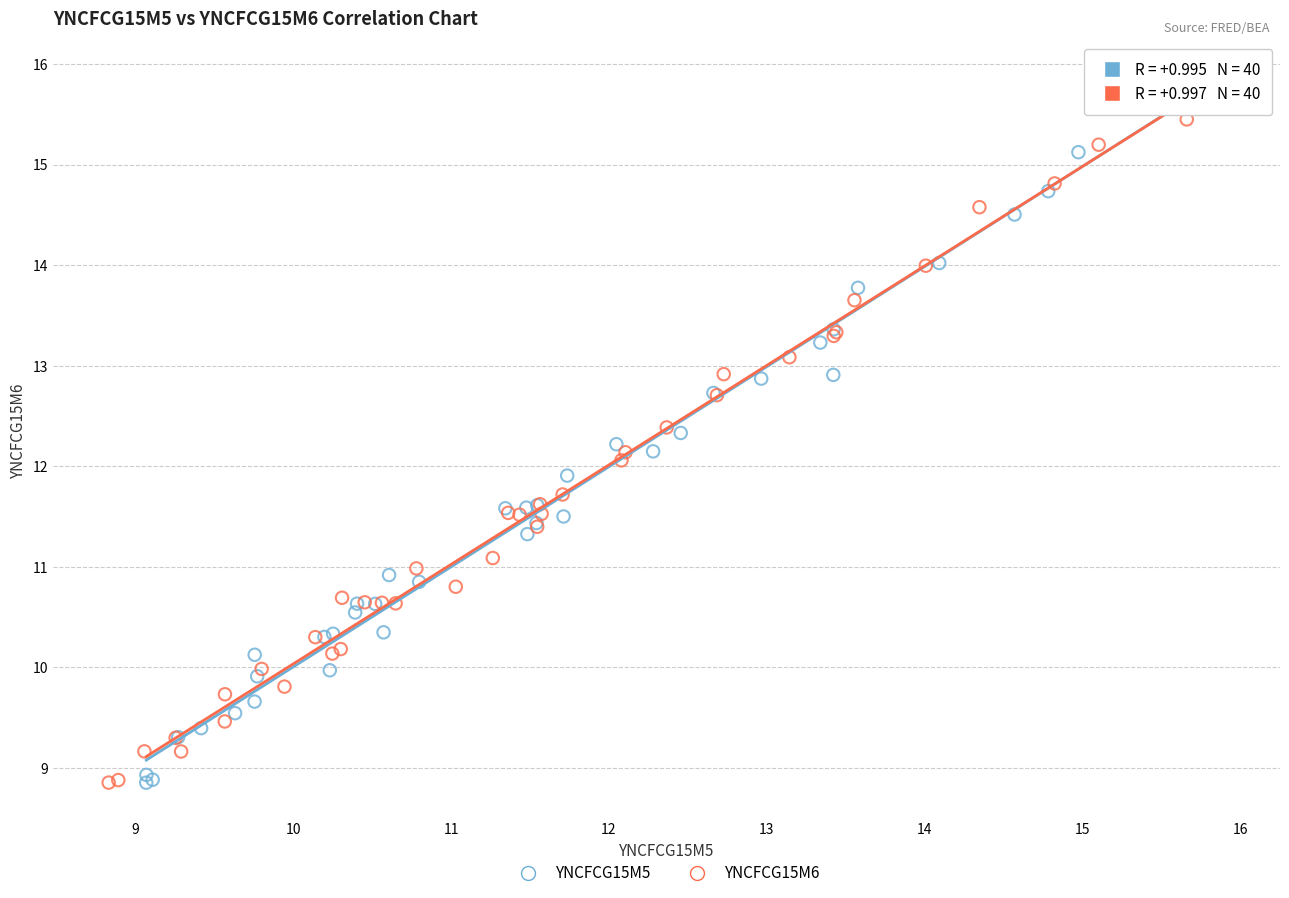

What are all the series names shown in the legend?

YNCFCG15M5, YNCFCG15M6